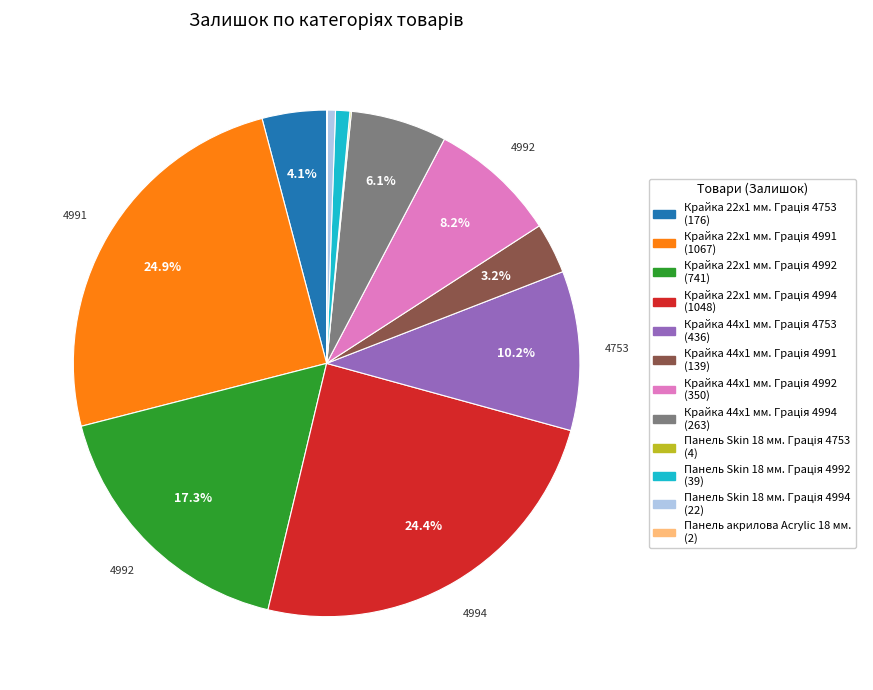

Is there a majority slice in this chart?

No